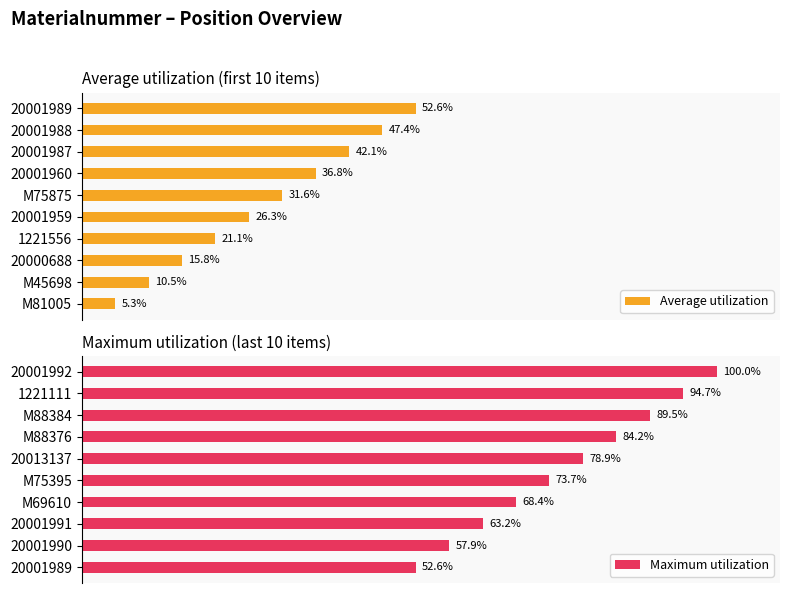

What is the difference between the second highest and second lowest values in the Average utilization series?

36.8